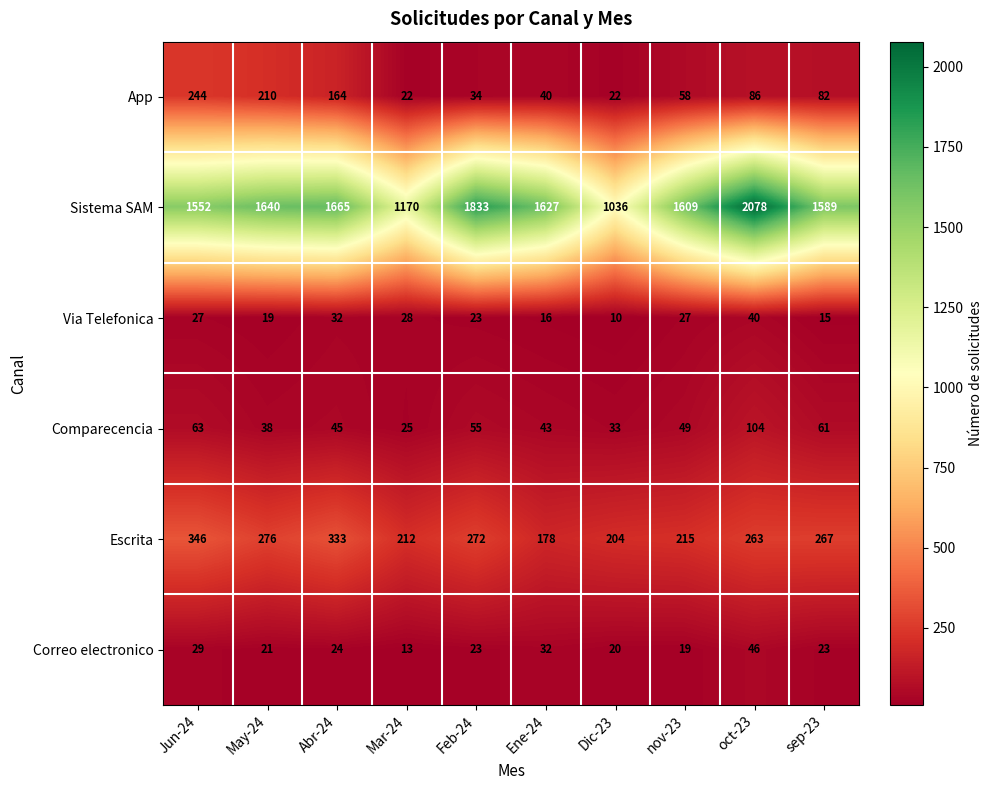

Which series has the widest spread of values?

Sistema SAM